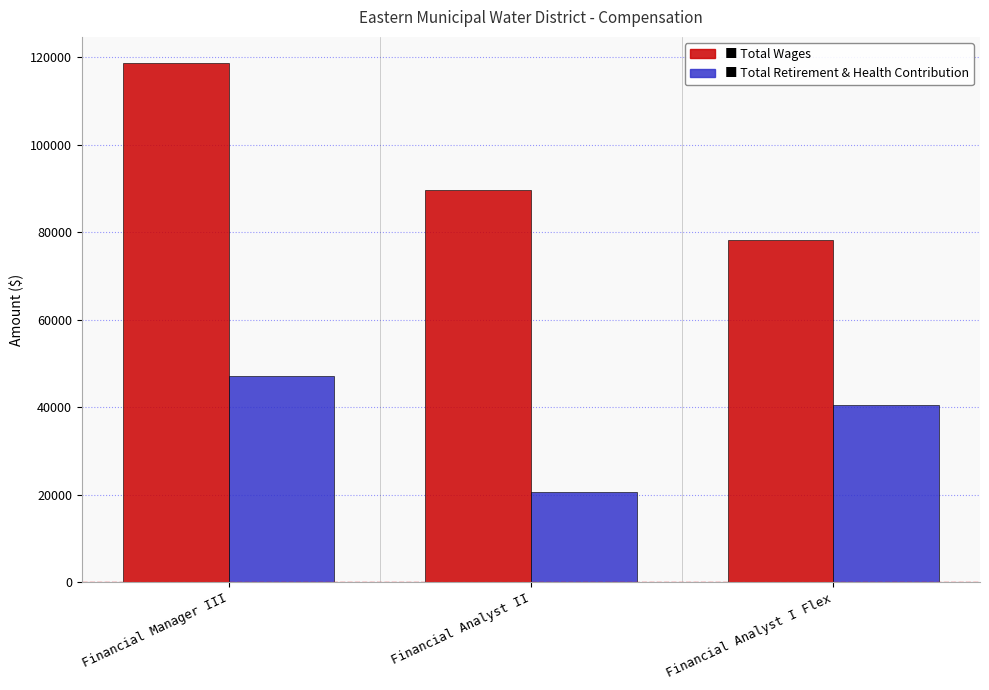

What is the total value across all series at Financial Analyst I Flex?

118776